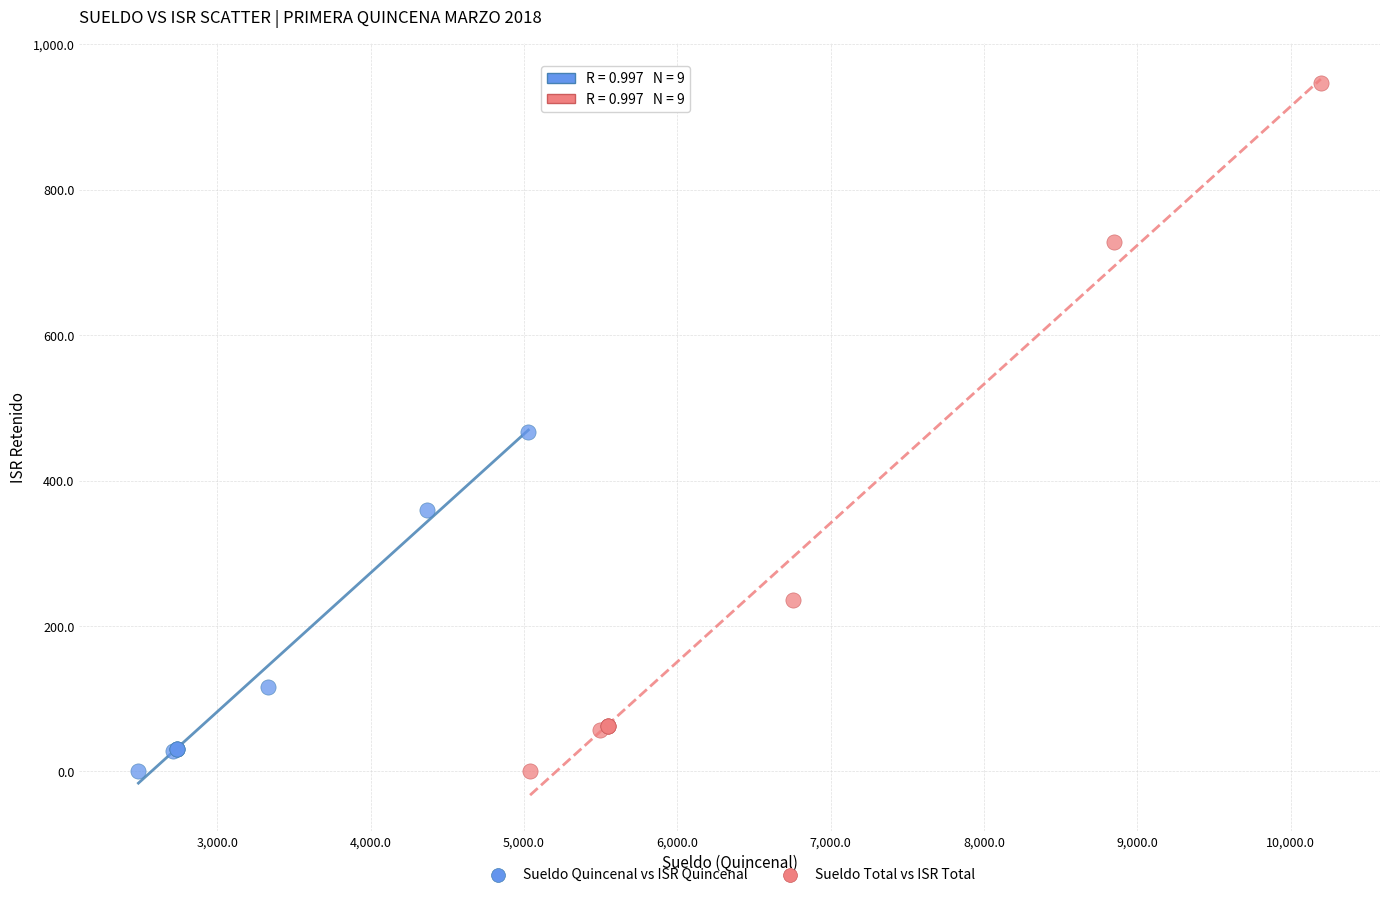

Which series has the widest spread of Y values?

Sueldo Total vs ISR Total